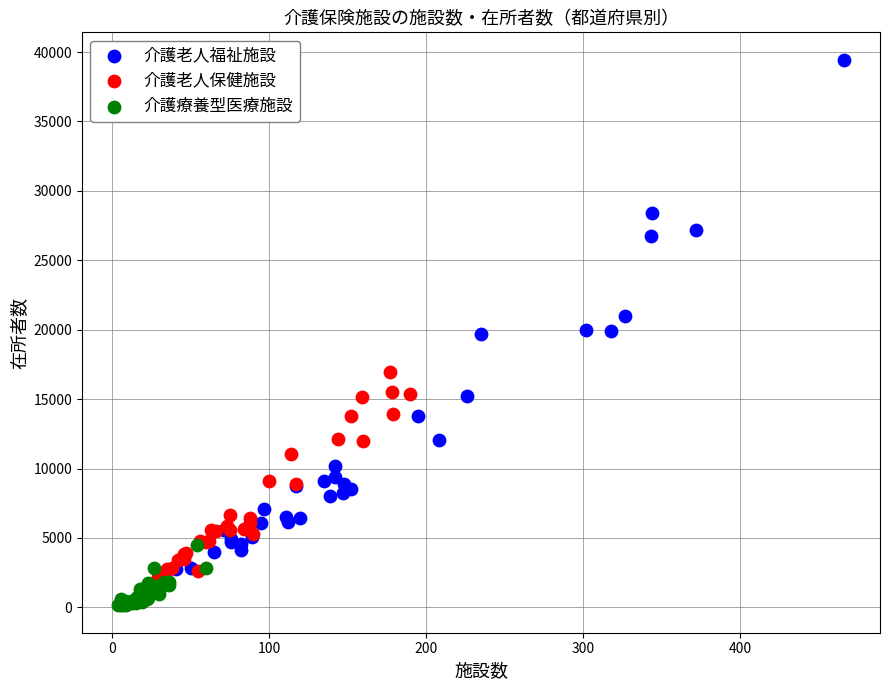

Which series has the widest spread of Y values?

介護老人福祉施設